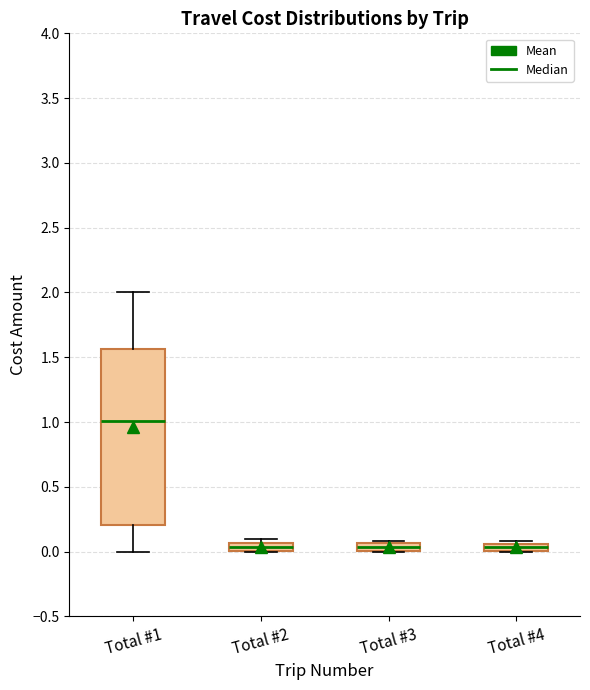

Which box is the tallest, from its lower edge to its upper edge?

Total #1